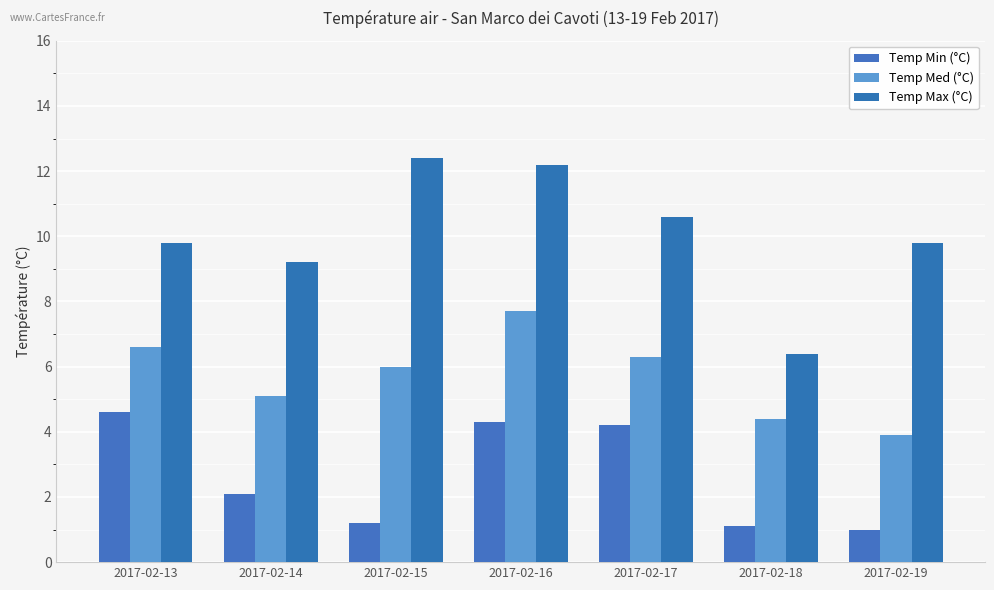

Reading left to right, list all the values displayed in this chart.

Temp Min (°C): 2017-02-13=4.6	2017-02-14=2.1	2017-02-15=1.2	2017-02-16=4.3	2017-02-17=4.2	2017-02-18=1.1	2017-02-19=1.0
Temp Med (°C): 2017-02-13=6.6	2017-02-14=5.1	2017-02-15=6.0	2017-02-16=7.7	2017-02-17=6.3	2017-02-18=4.4	2017-02-19=3.9
Temp Max (°C): 2017-02-13=9.8	2017-02-14=9.2	2017-02-15=12.4	2017-02-16=12.2	2017-02-17=10.6	2017-02-18=6.4	2017-02-19=9.8